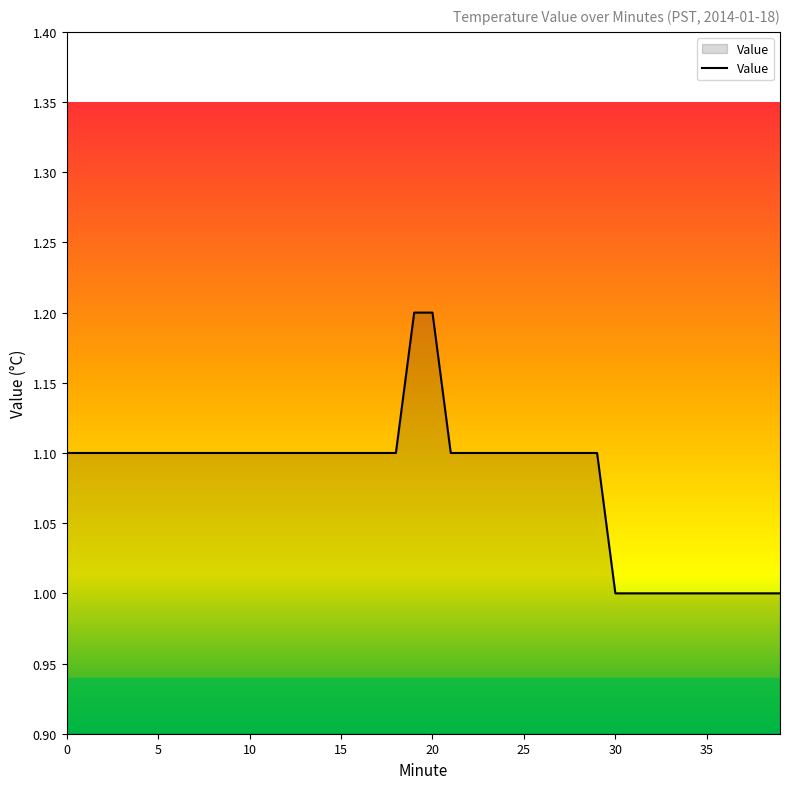

How many values are between 1 and 2?

40